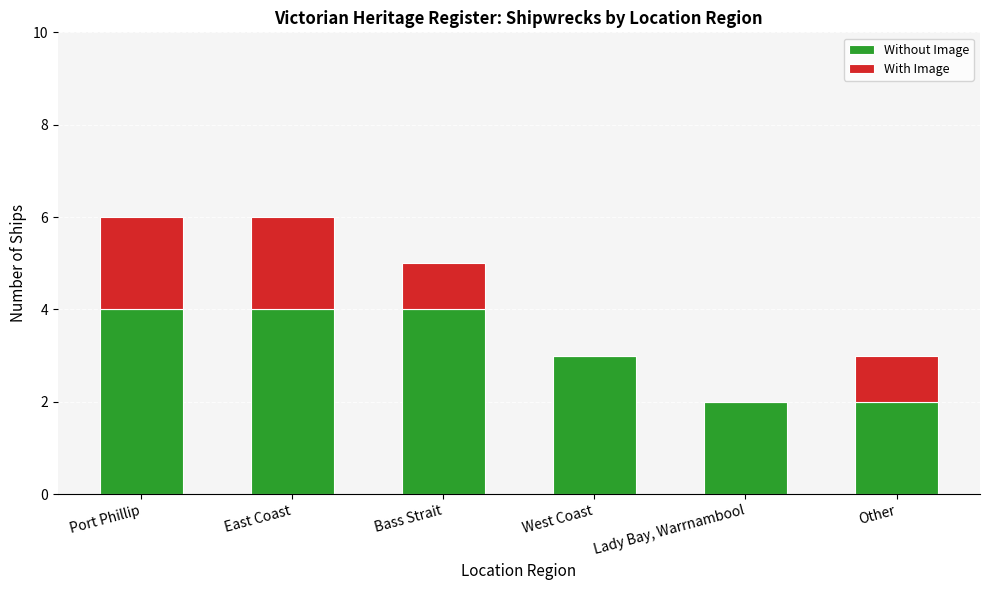

What is the sum of the Without Image values at East Coast and Port Phillip?

8